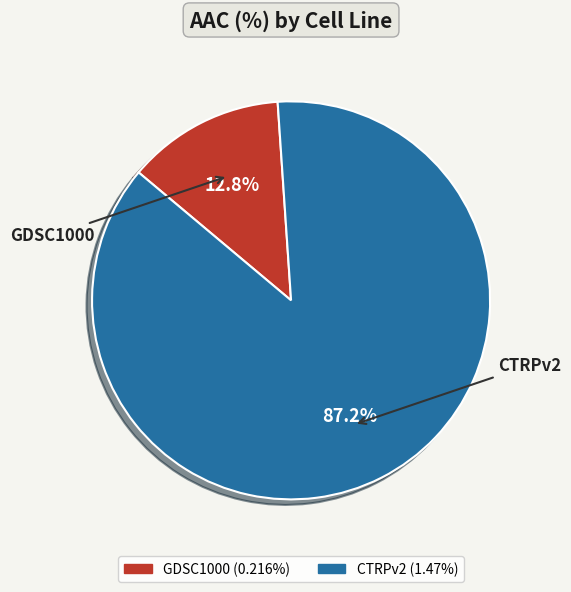

Which has a higher value, CTRPv2 or GDSC1000?

CTRPv2